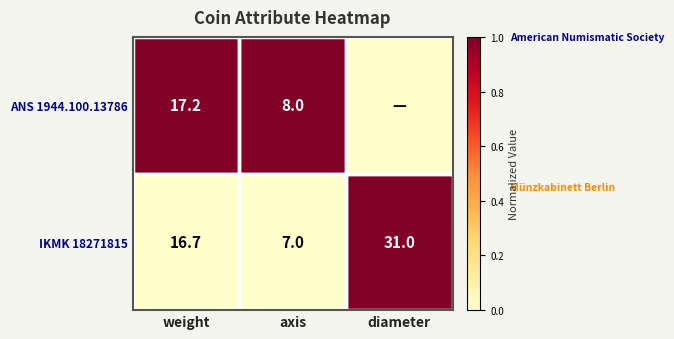

How many data points in IKMK 18271815 are less than 16?

1